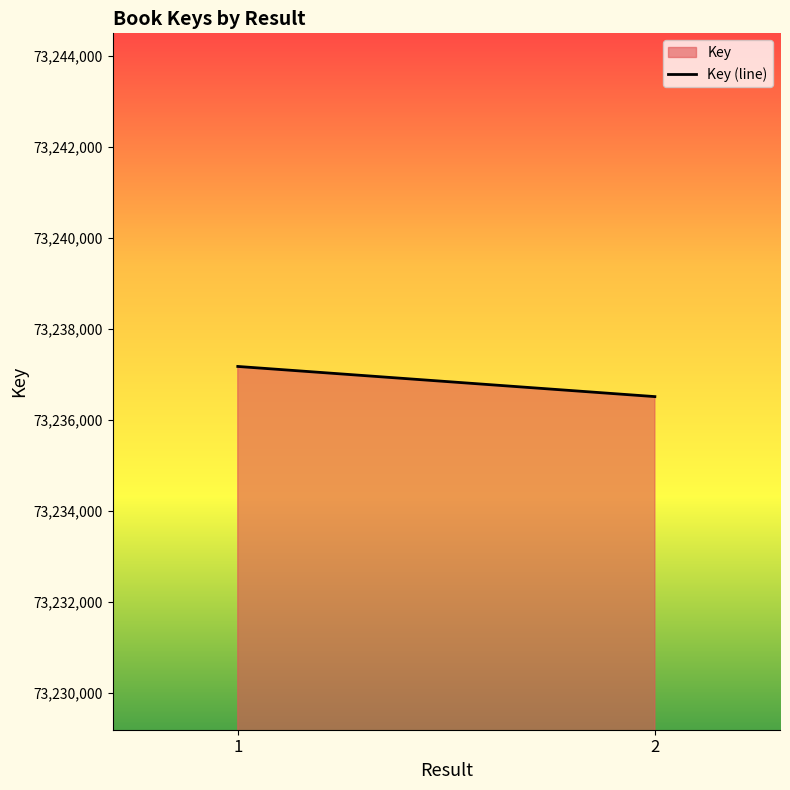

What is the ratio of the value at 2 to the value at 1?

1.0